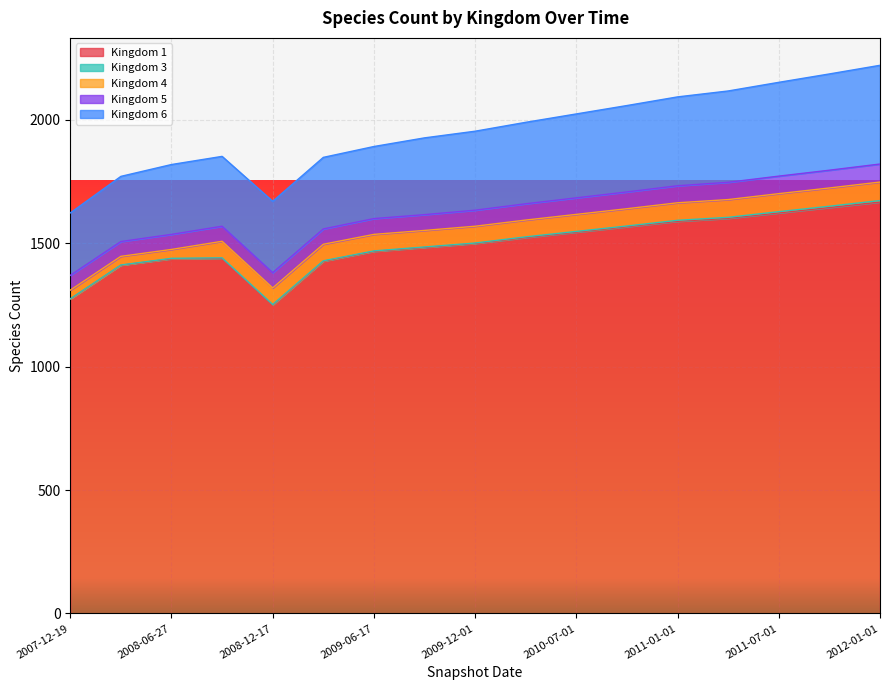

True or false: 4 has a value of 68 at 2009-12-01.

True